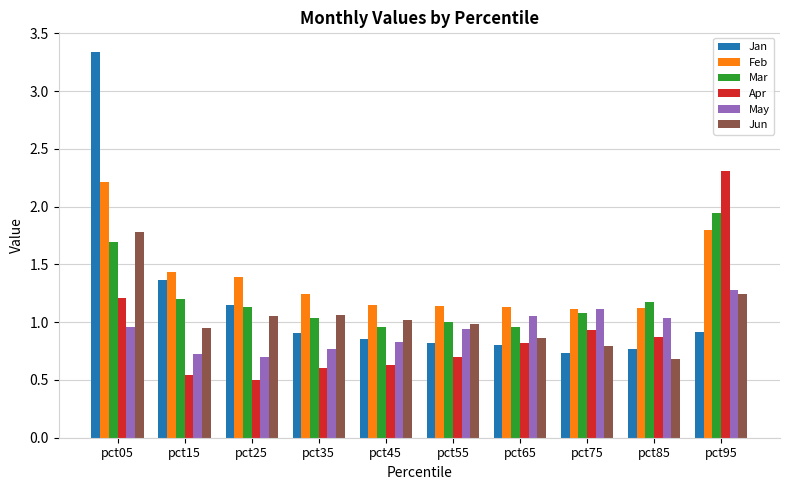

Which series has the largest total across all categories?

Feb